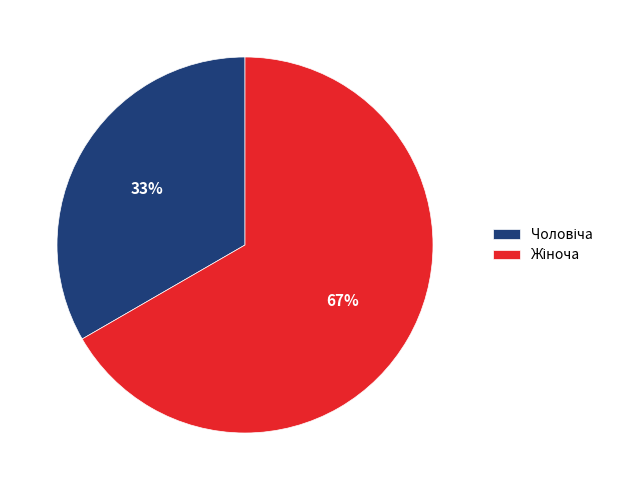

To the nearest percent, what is the average slice percentage?

50%